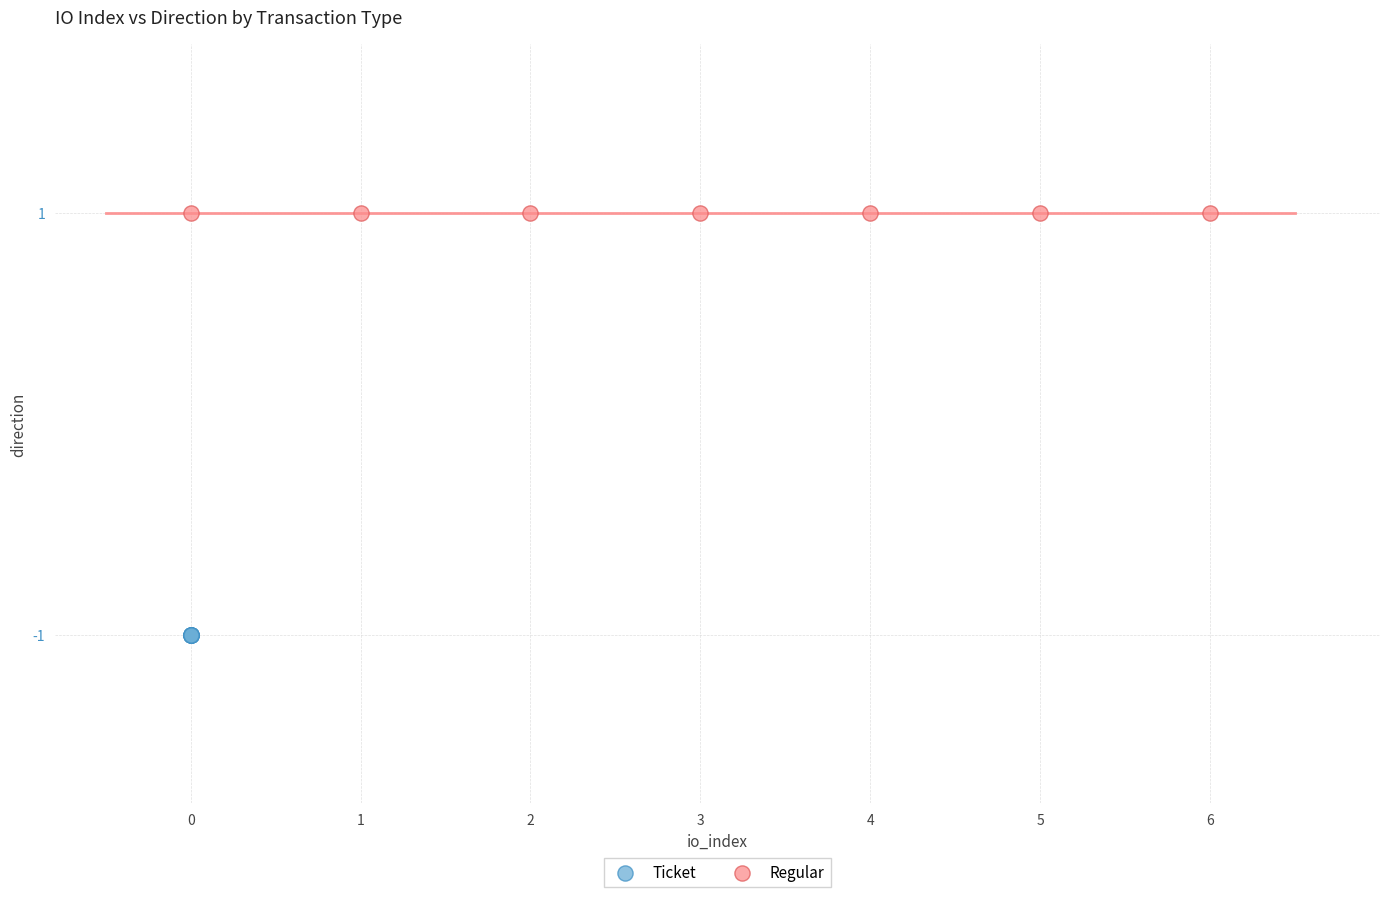

Which series reaches the maximum Y coordinate?

Regular